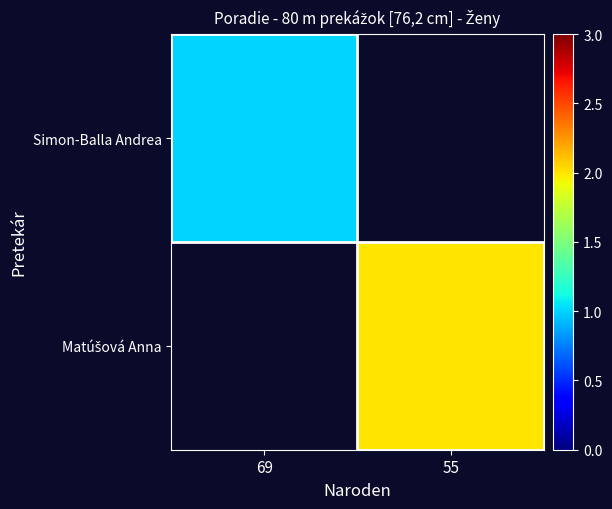

What value does the Matúšová Anna series have at 55?

2.0